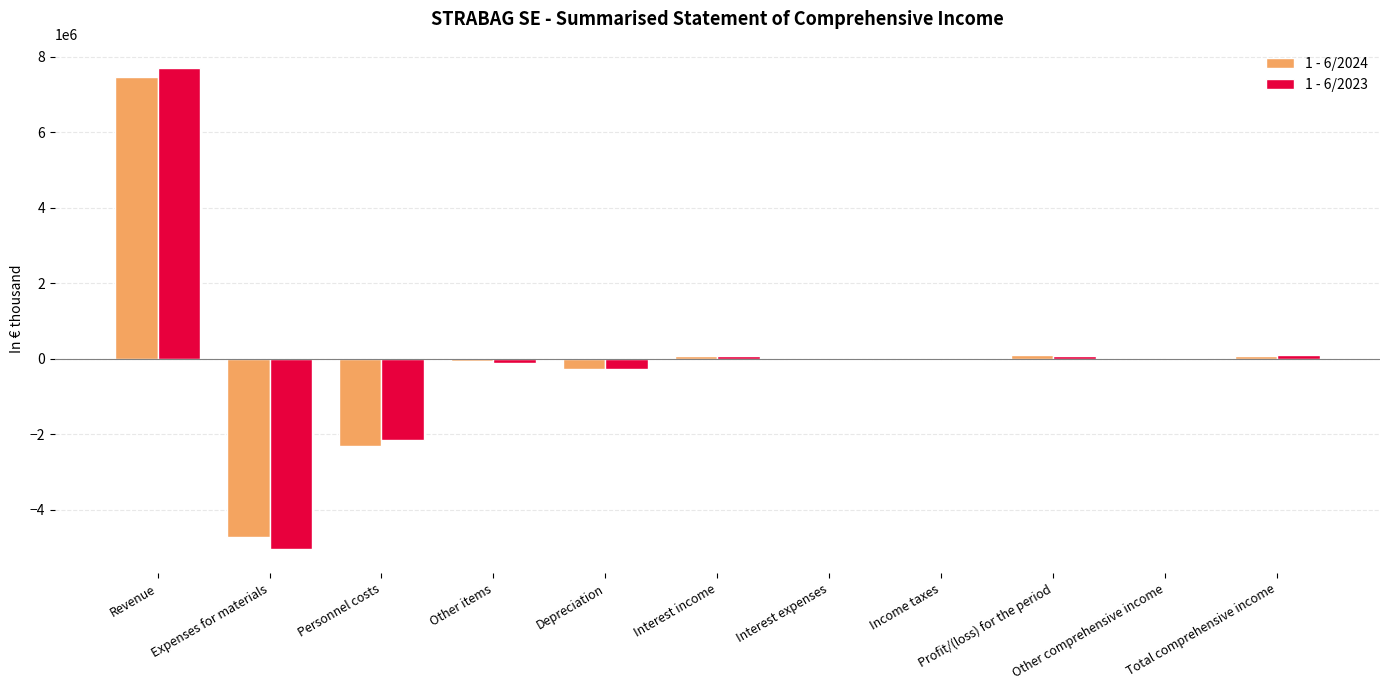

Which series changed the most between Expenses for materials and Other items?

1 - 6/2023